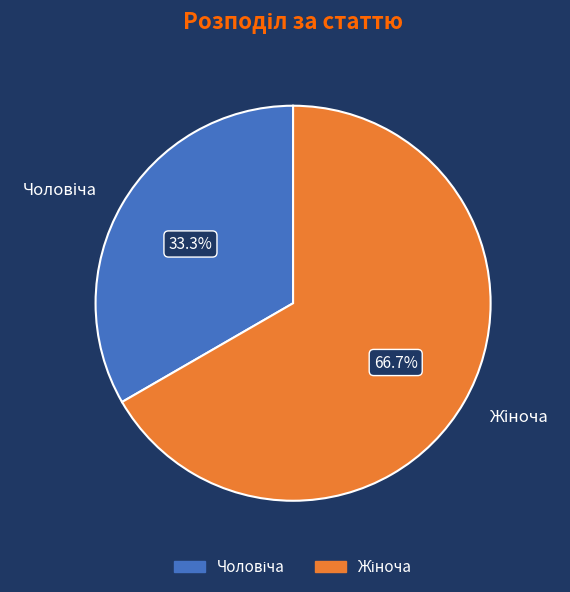

How many slices are in this pie chart?

2